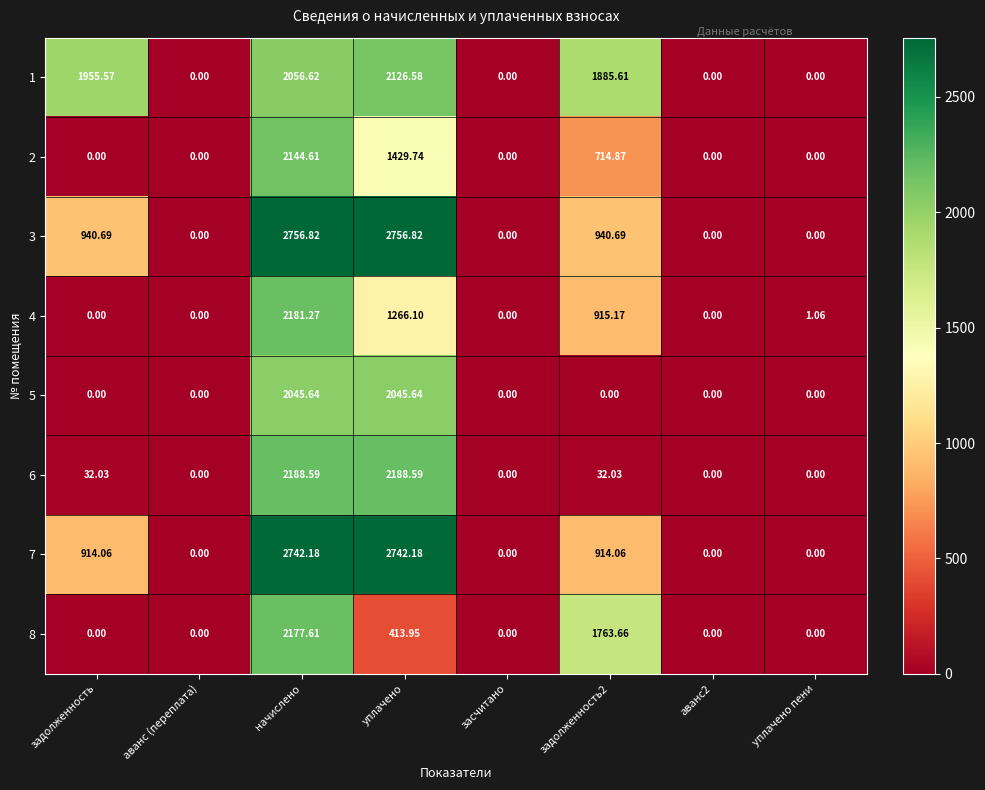

Is the value of 2 at уплачено greater than the value of 3 at засчитано?

Yes